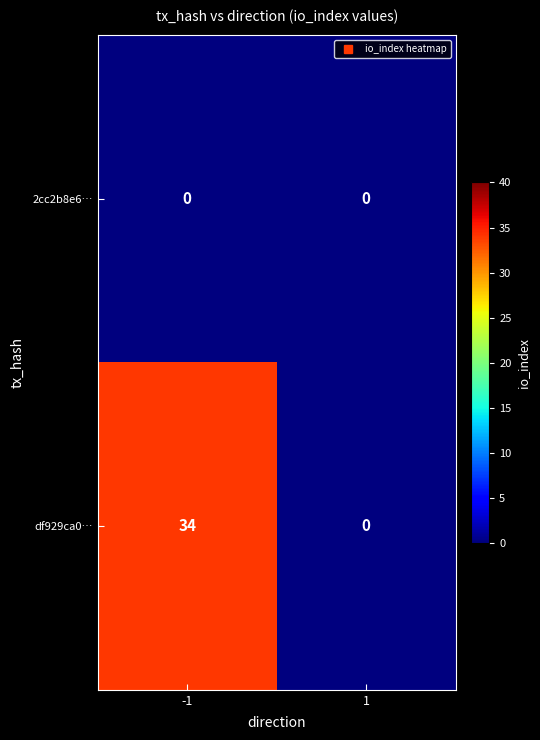

How many data points does each series have?

2